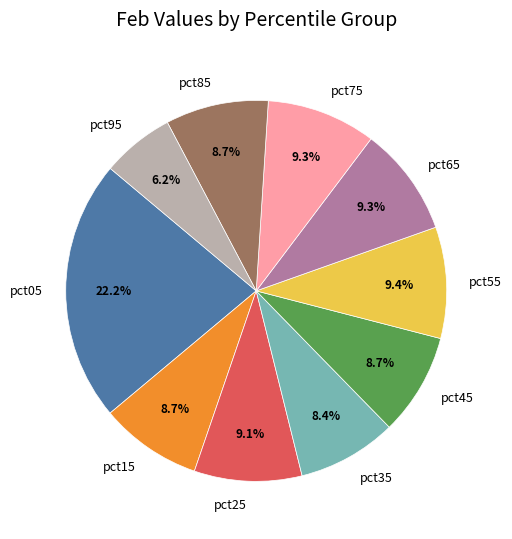

What portion of the pie excludes pct15?

91.3%